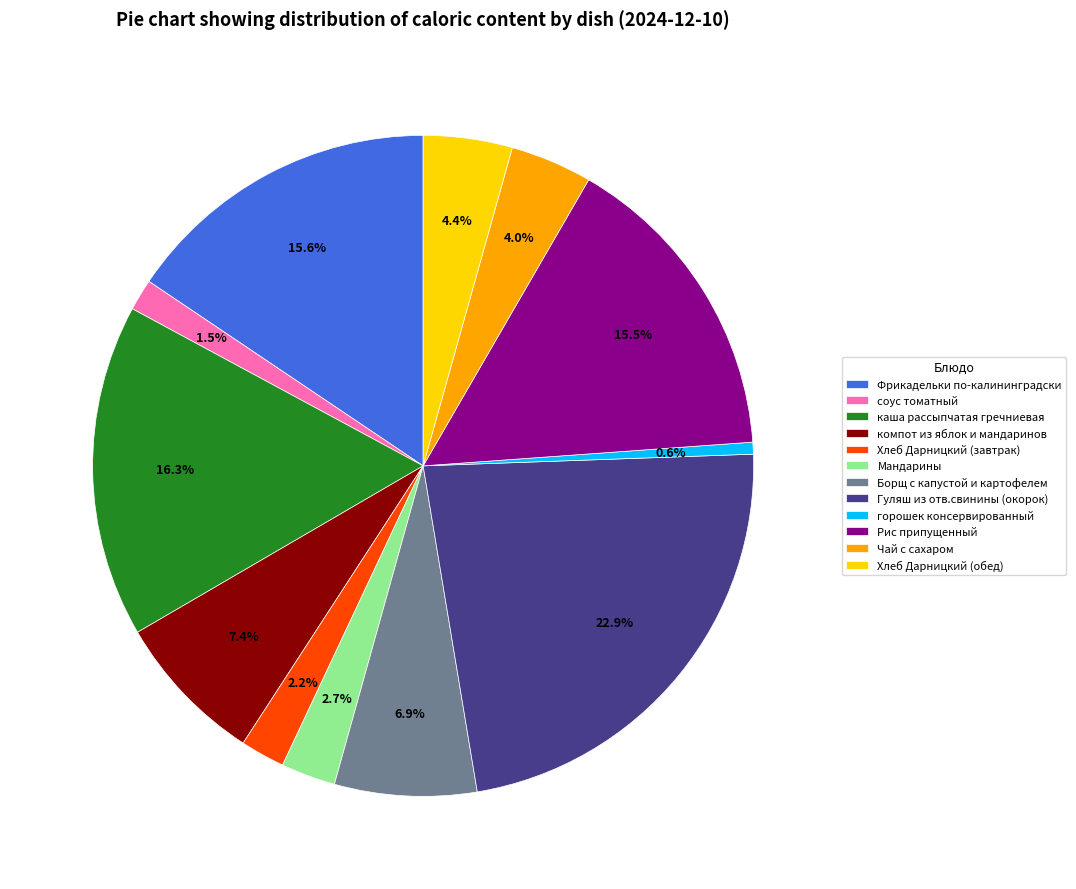

To the nearest percent, what is the average slice percentage?

8%